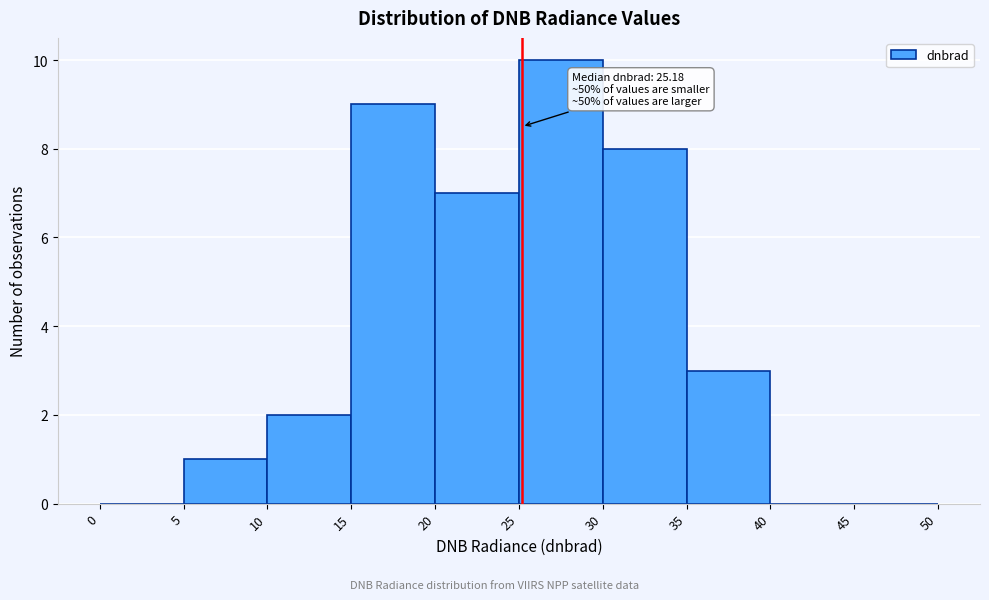

Which range on the x-axis has the tallest bar?

25 to 30